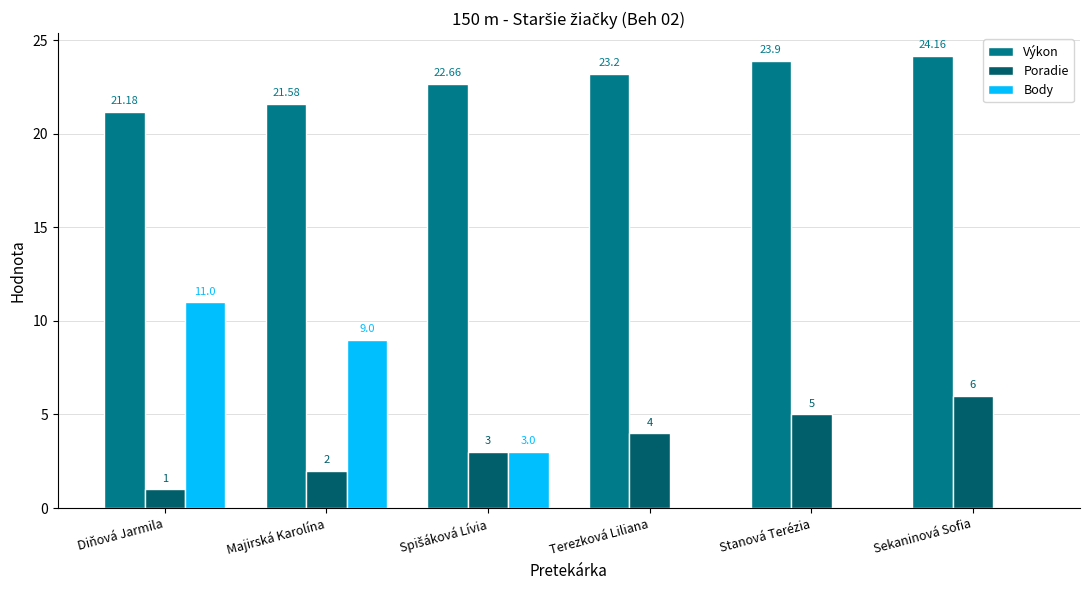

What are all the series names shown in the legend?

Výkon, Poradie, Body